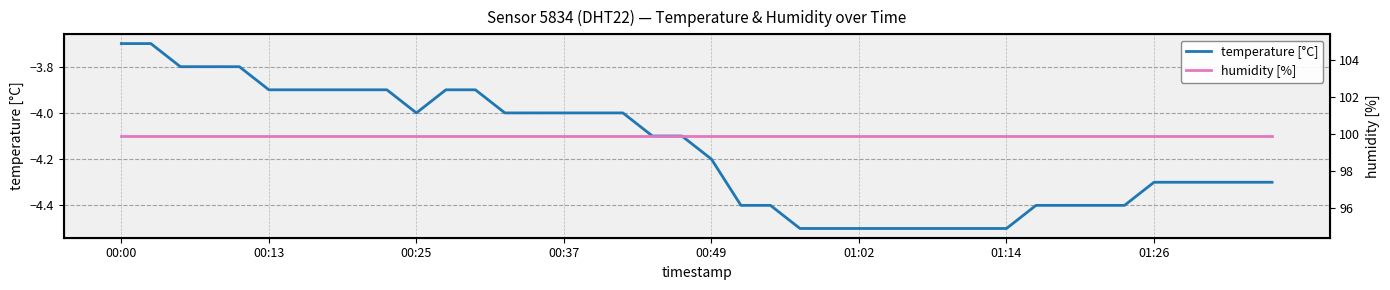

Reading left to right, extract all data points from this chart.

temperature [°C]: -3.7	-3.7	-3.8	-3.8	-3.8	-3.9	-3.9	-3.9	-3.9	-3.9	-4.0	-3.9	-3.9	-4.0	-4.0	-4.0	-4.0	-4.0	-4.1	-4.1	-4.2	-4.4	-4.4	-4.5	-4.5	-4.5	-4.5	-4.5	-4.5	-4.5	-4.5	-4.4	-4.4	-4.4	-4.4	-4.3	-4.3	-4.3	-4.3	-4.3
humidity [%]: 99.9	99.9	99.9	99.9	99.9	99.9	99.9	99.9	99.9	99.9	99.9	99.9	99.9	99.9	99.9	99.9	99.9	99.9	99.9	99.9	99.9	99.9	99.9	99.9	99.9	99.9	99.9	99.9	99.9	99.9	99.9	99.9	99.9	99.9	99.9	99.9	99.9	99.9	99.9	99.9